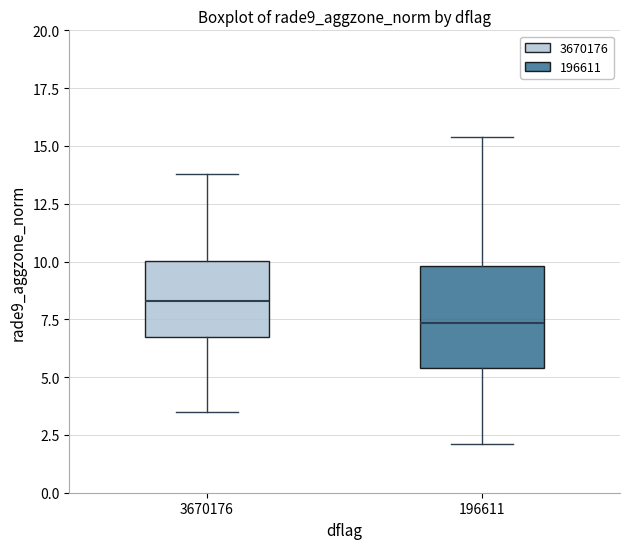

Where is the lower edge of the box at x = 196611 on the y-axis? The values are not printed on the chart, so give them approximately, as read against the axis.

5.5